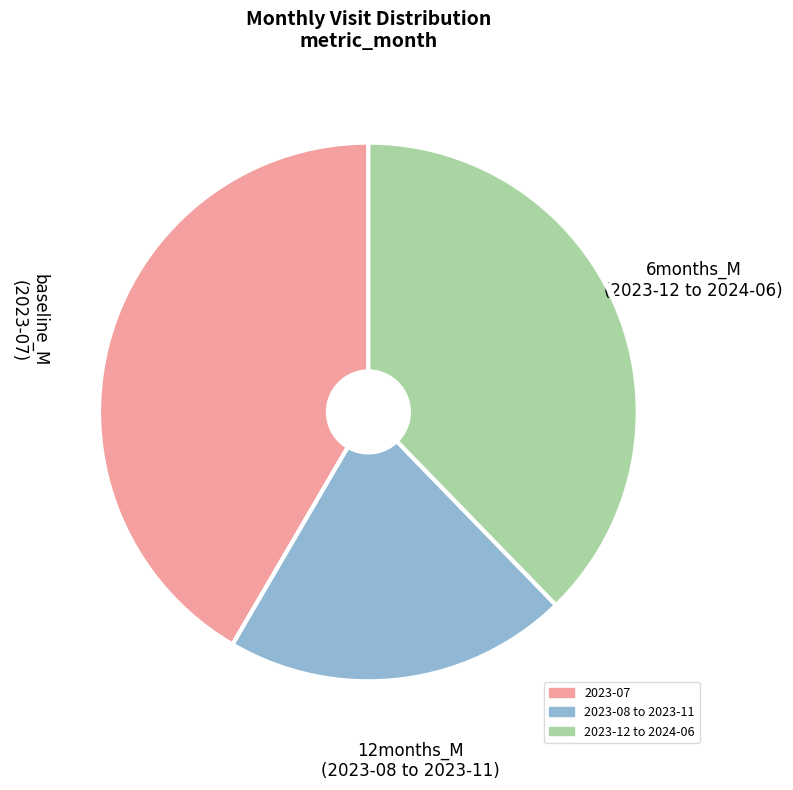

Rank the categories by value from highest to lowest.

2023-07, 2023-12 to 2024-06, 2023-08 to 2023-11